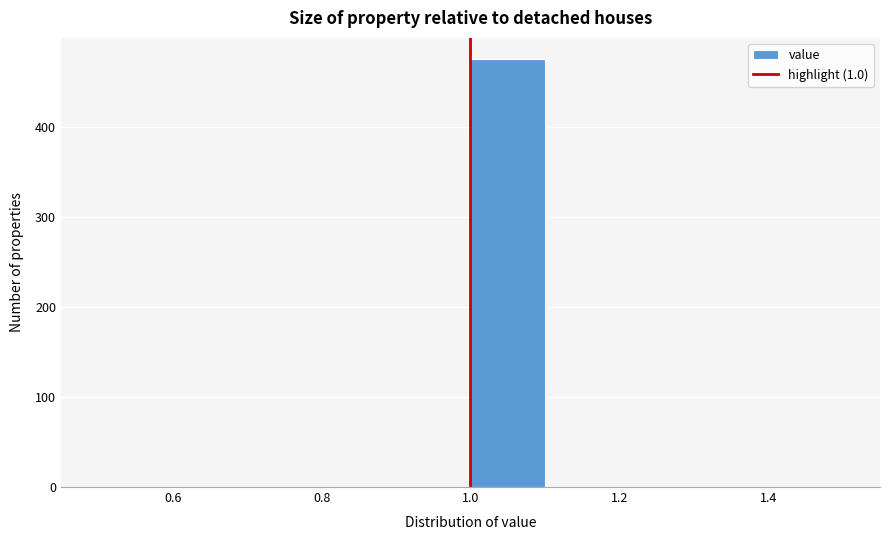

Which range on the x-axis has the tallest bar?

1.0 to 1.1